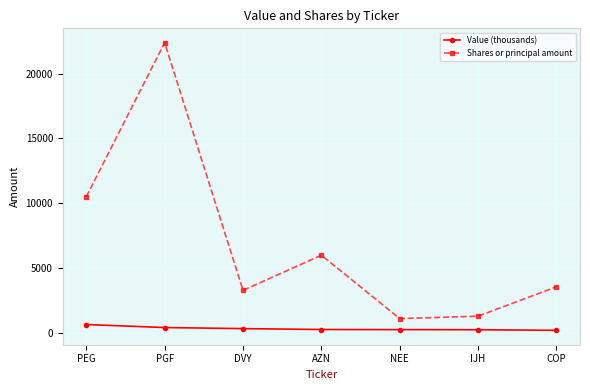

At which category does Shares or principal amount reach its first local valley?

DVY